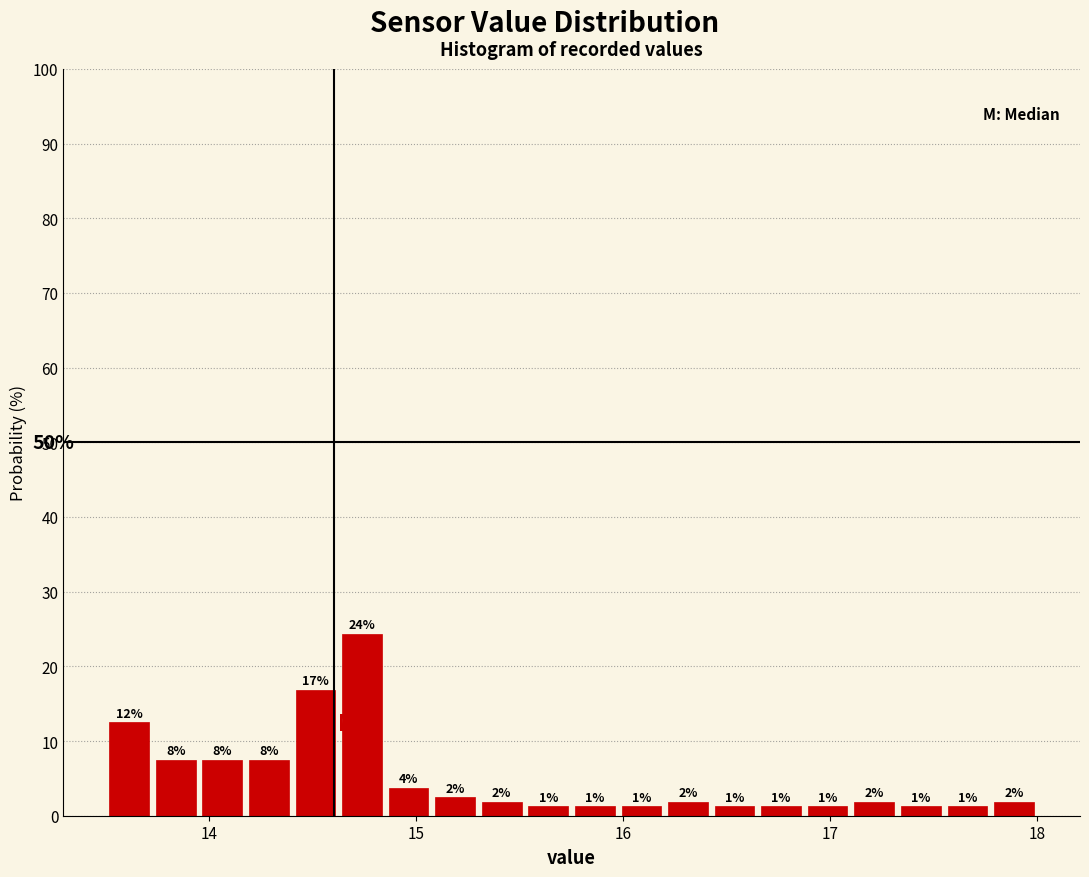

Read against the x-axis, roughly where is the centre of the tallest bar?

14.7